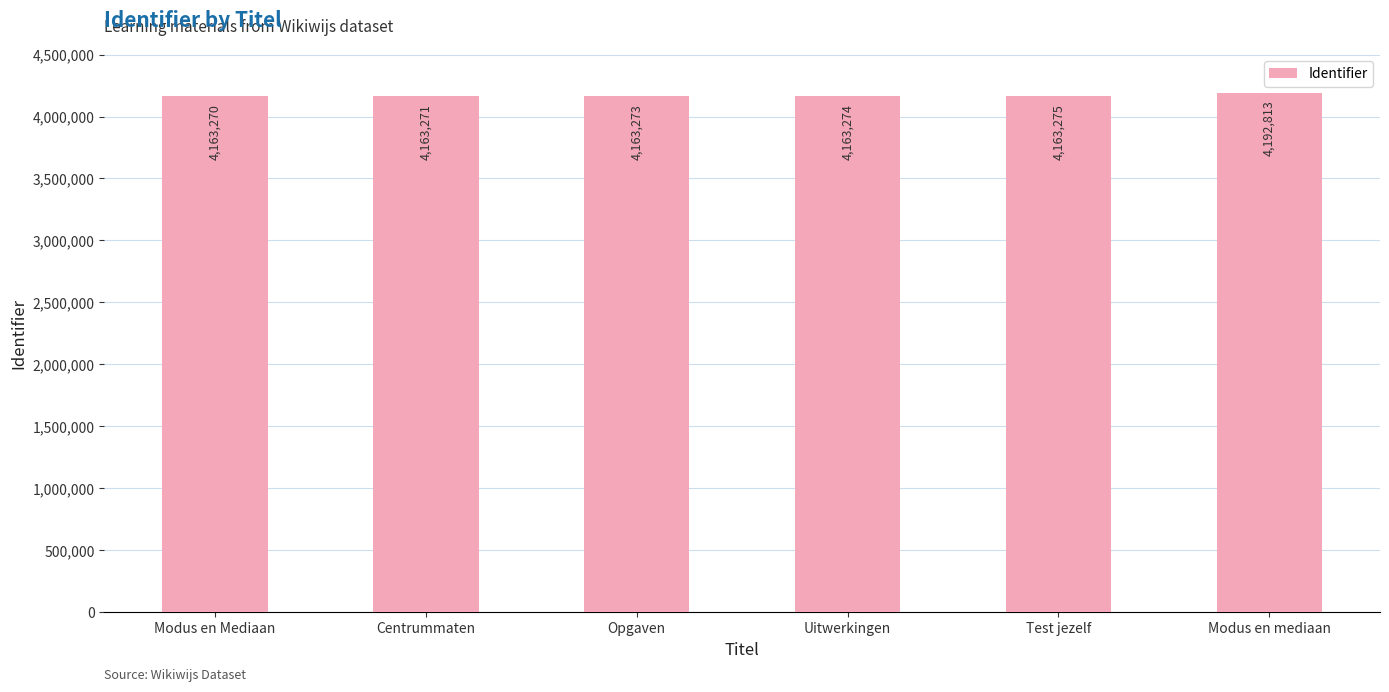

Which category has the lowest value across all series?

Modus en Mediaan